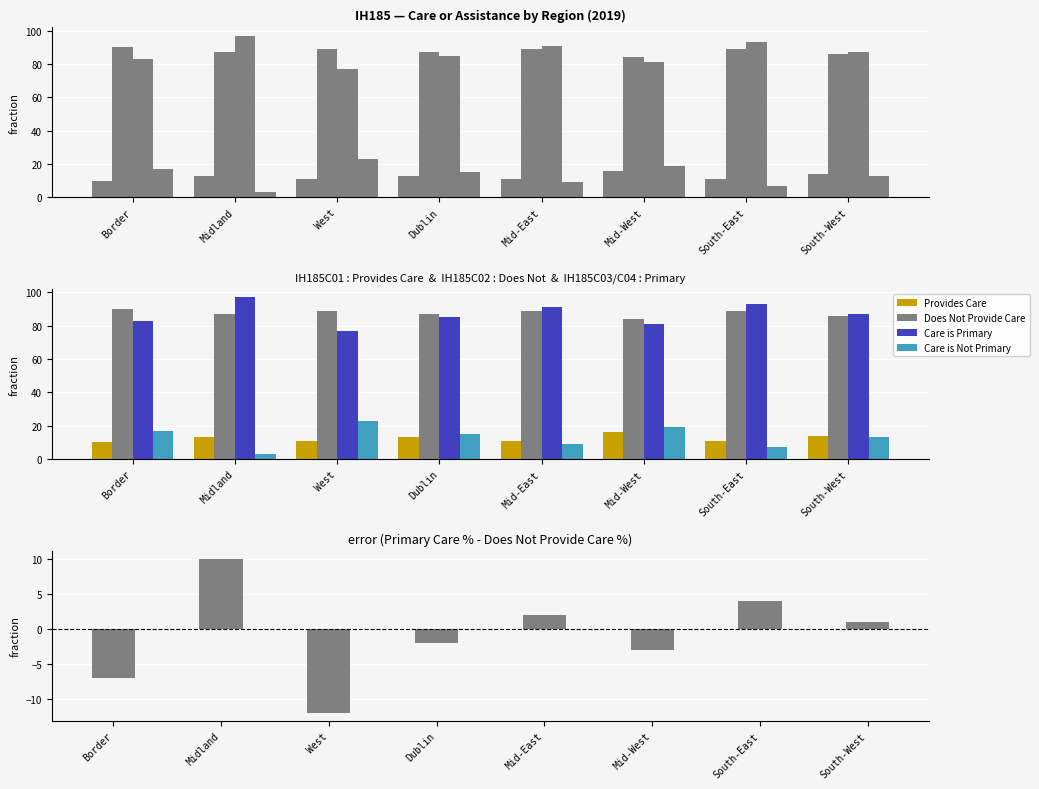

Count the number of data series in this chart.

5